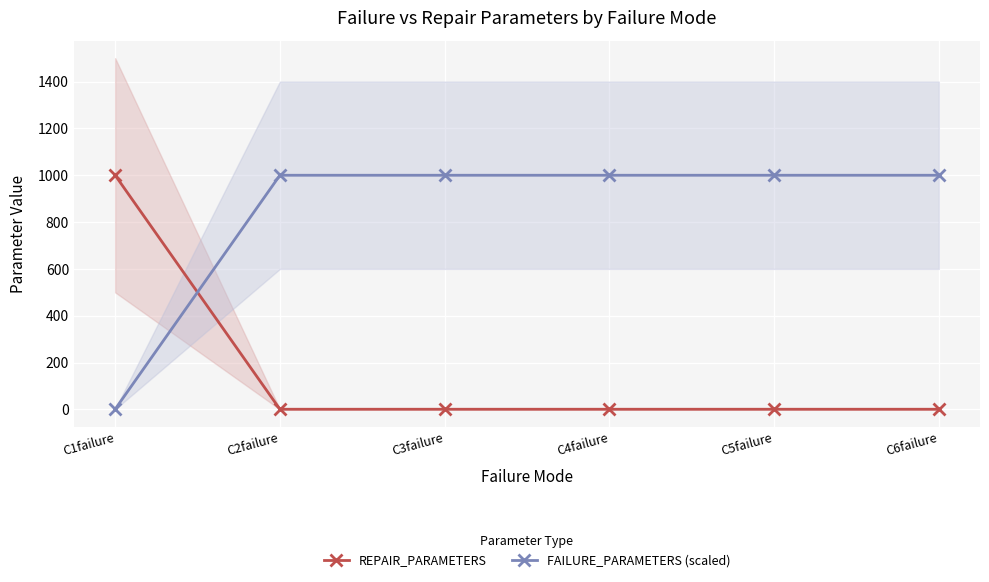

True or false: FAILURE_PARAMETERS (scaled) has more than 1 points higher than both neighbors.

False